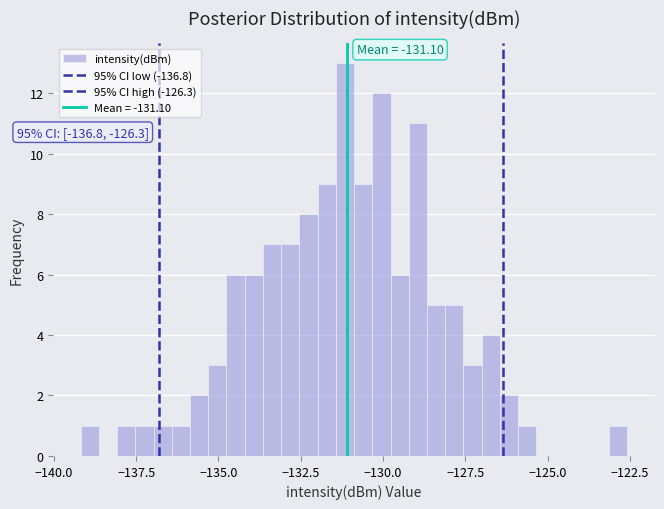

Around what value on the x-axis is the tallest bar? Give the approximate position of its centre, as read against the axis.

-131.0